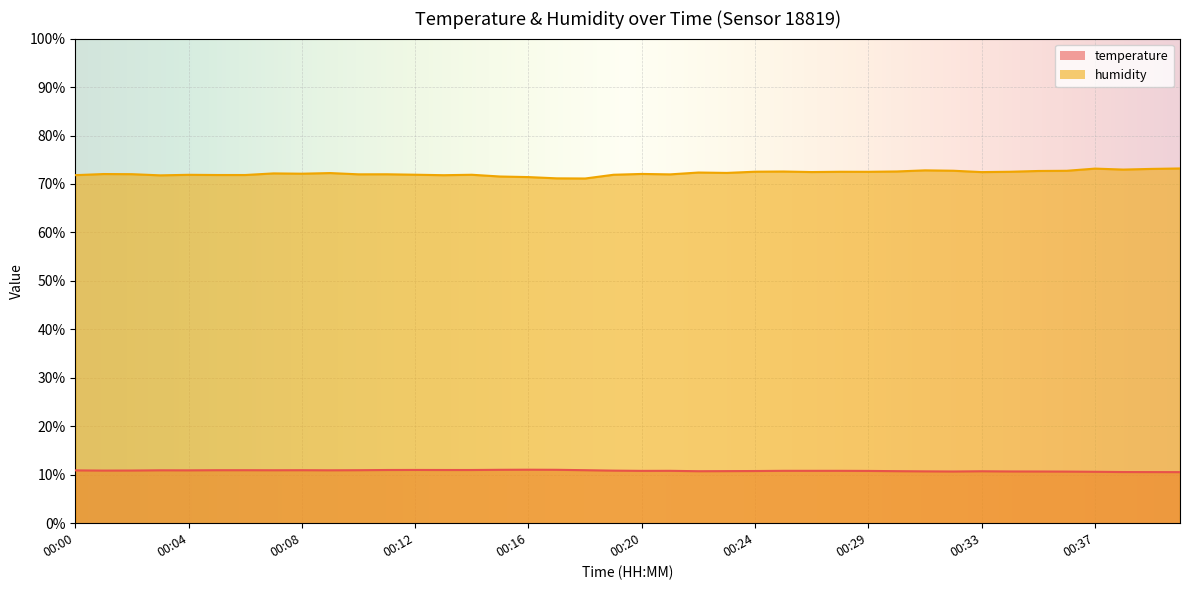

Is it true that humidity equals 72.6 at 00:30?

True